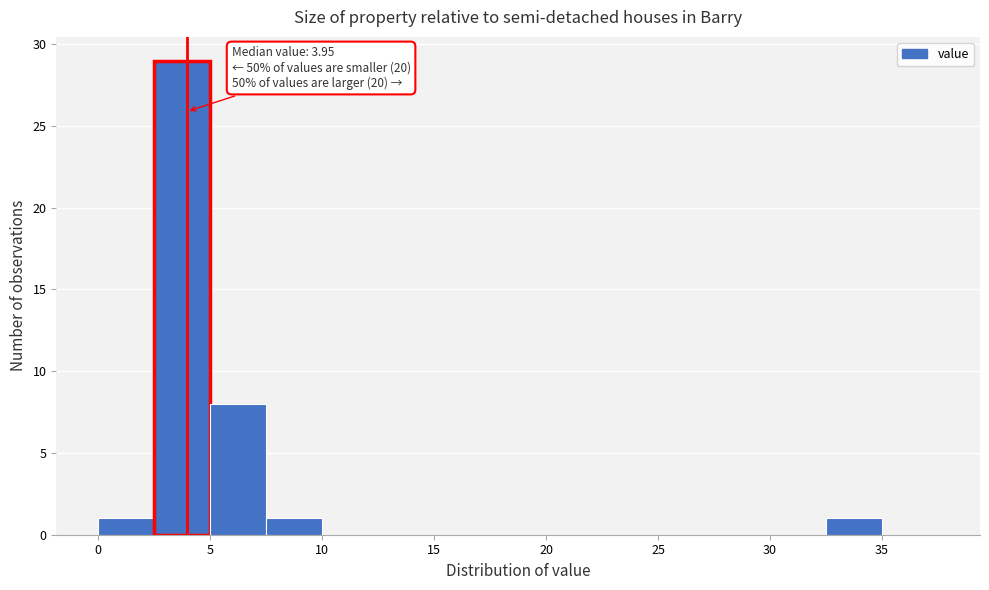

Which range on the x-axis has the tallest bar?

2.5 to 5.0